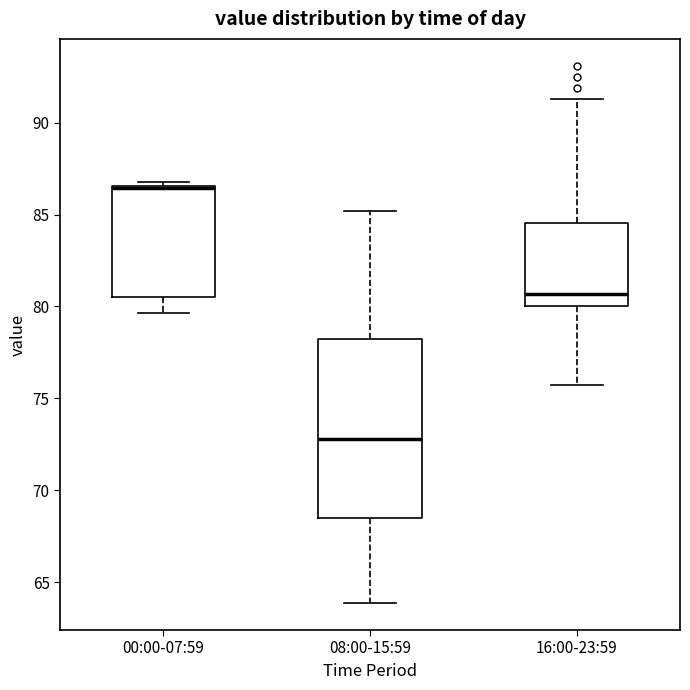

Reading left to right, transcribe this box plot: for each box, give where its median line is, the range the box spans, and where its two whiskers end, as read against the y-axis. The values are not printed on the chart, so give them approximately, as read against the axis.

00:00-07:59: median 86.5 (drawn on the box's upper edge), box 80.5 to 86.5, whiskers 79.5 to 87.0
08:00-15:59: median 73.0, box 68.5 to 78.0, whiskers 64.0 to 85.0
16:00-23:59: median 80.5, box 80.0 to 84.5, whiskers 75.5 to 91.5